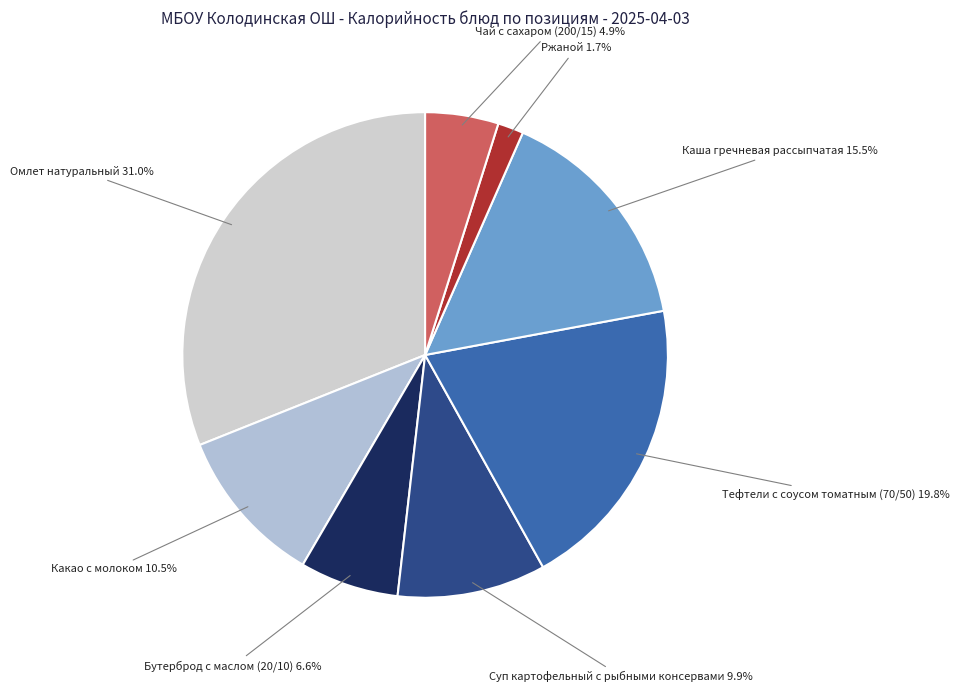

Count the number of slices in the pie.

8